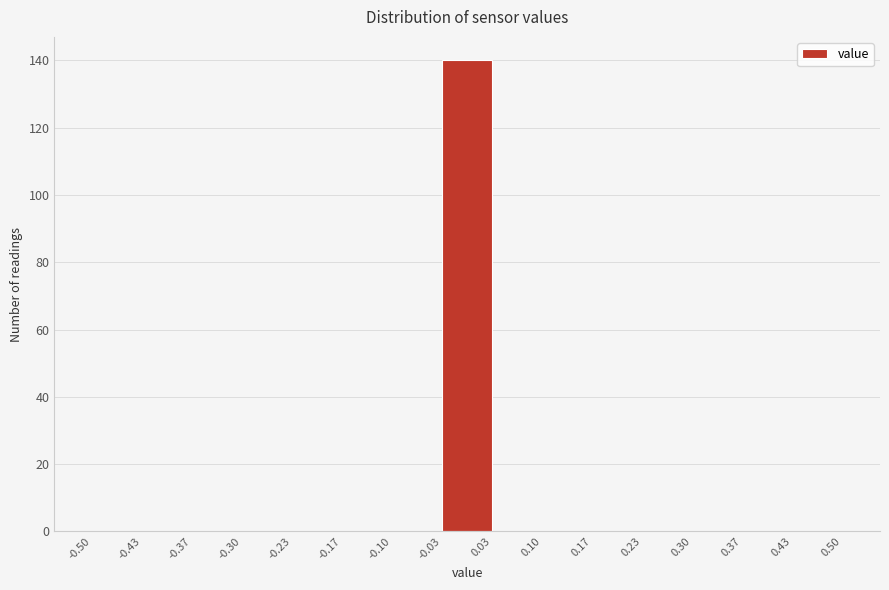

Reading left to right, transcribe this chart: for each bar, give the range it covers on the x-axis and its height. The values are not printed on the chart, so give them approximately, as read against the axis.

-0.50 to -0.43: 0
-0.43 to -0.37: 0
-0.37 to -0.30: 0
-0.30 to -0.23: 0
-0.23 to -0.17: 0
-0.17 to -0.10: 0
-0.10 to -0.03: 0
-0.03 to 0.03: 140
0.03 to 0.10: 0
0.10 to 0.17: 0
0.17 to 0.23: 0
0.23 to 0.30: 0
0.30 to 0.37: 0
0.37 to 0.43: 0
0.43 to 0.50: 0